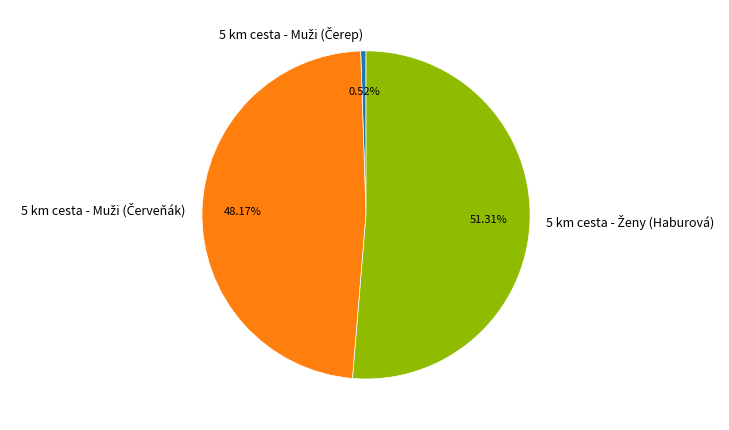

Is there any slice that represents more than half of the pie?

Yes